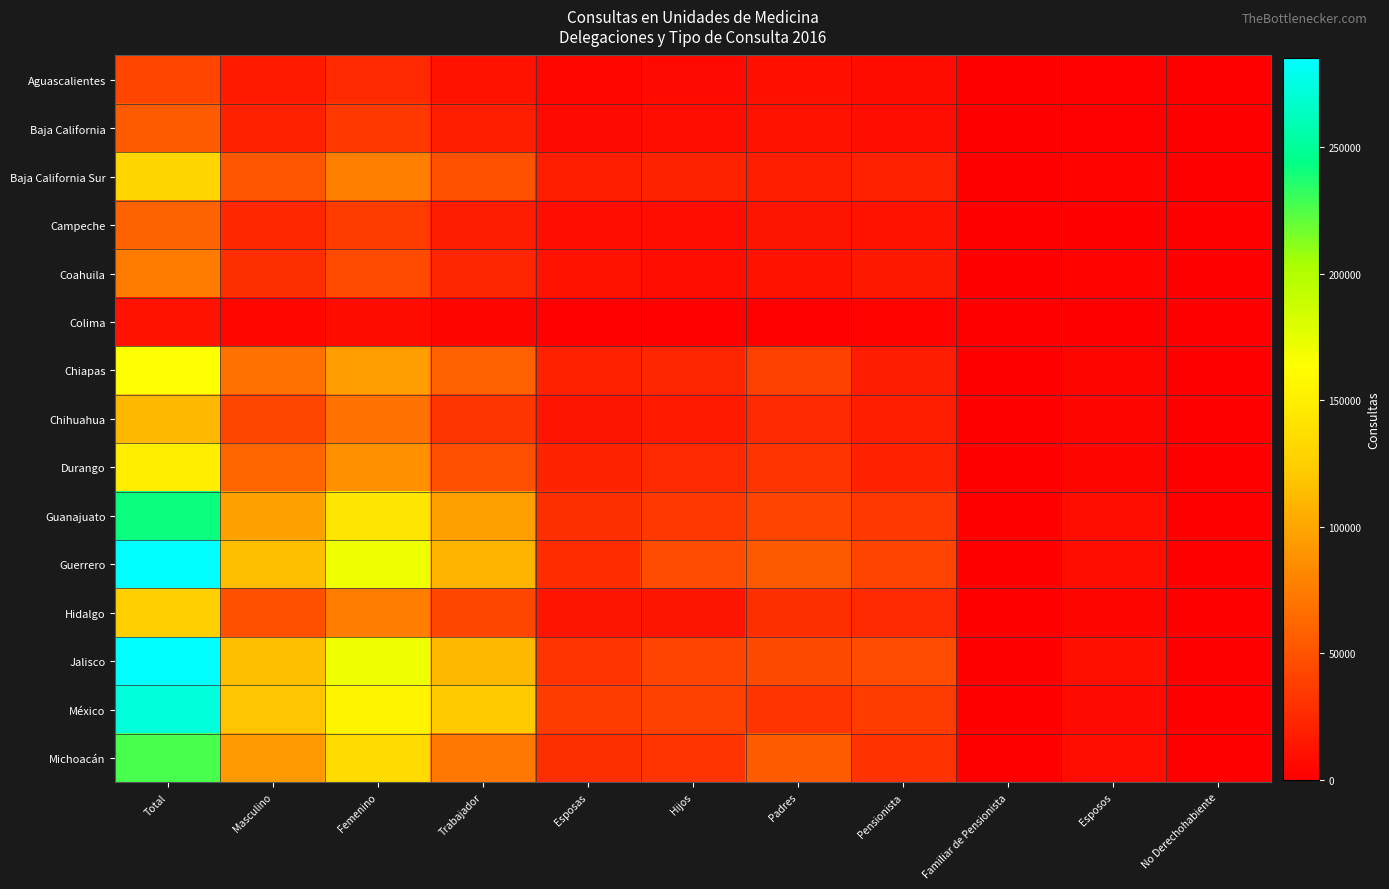

Rank the series at Esposas from highest to lowest value.

México, Jalisco, Guanajuato, Michoacán, Guerrero, Durango, Chiapas, Baja California Sur, Hidalgo, Chihuahua, Coahuila, Campeche, Baja California, Aguascalientes, Colima